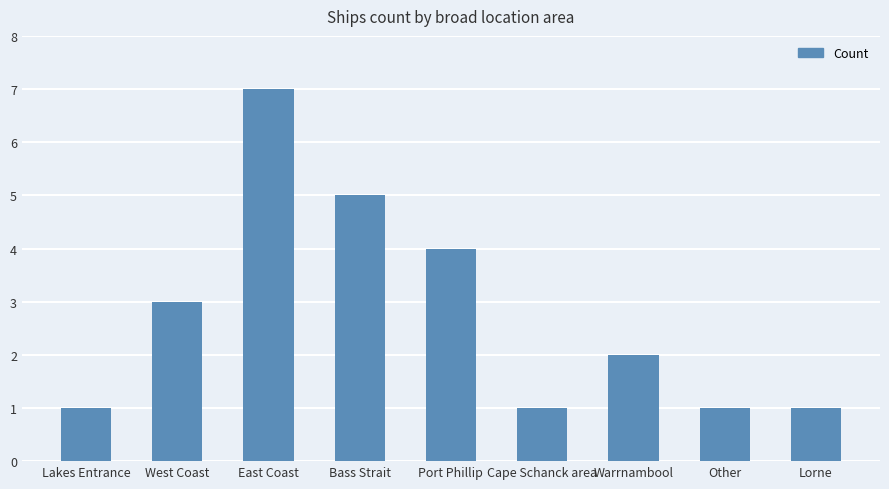

What position from the left is Lorne?

9